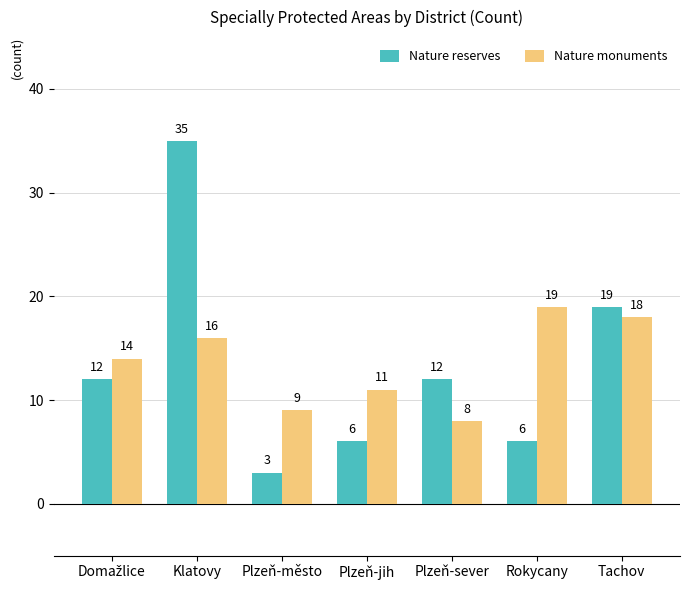

Which series has the largest range (max minus min)?

Nature reserves